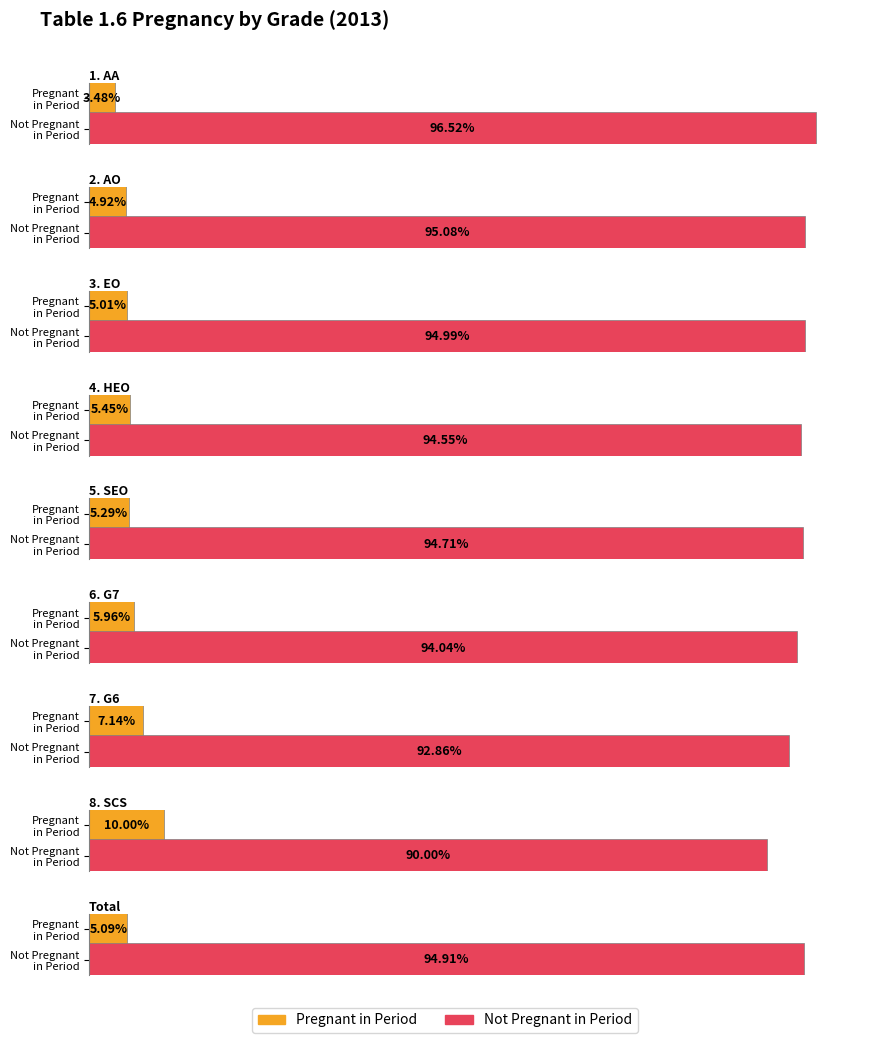

How many bars are there in total?

18